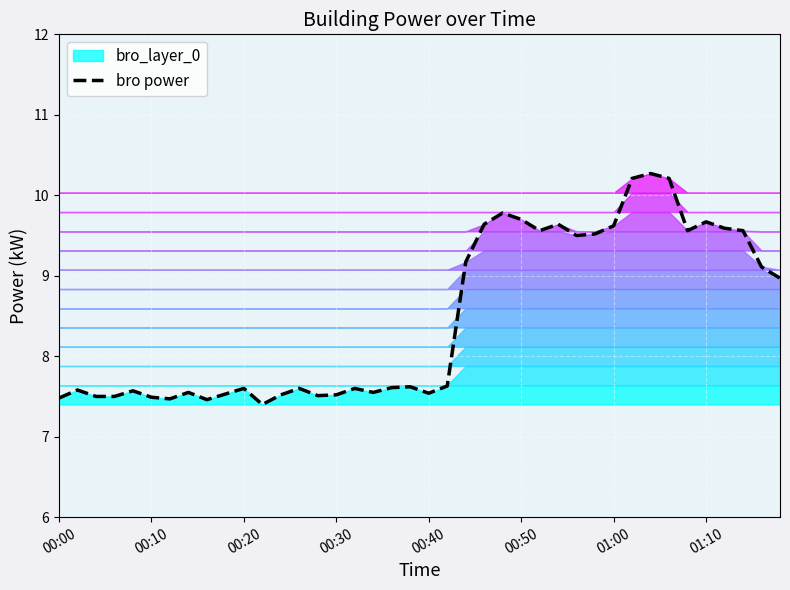

Count the number of categories in the chart.

40